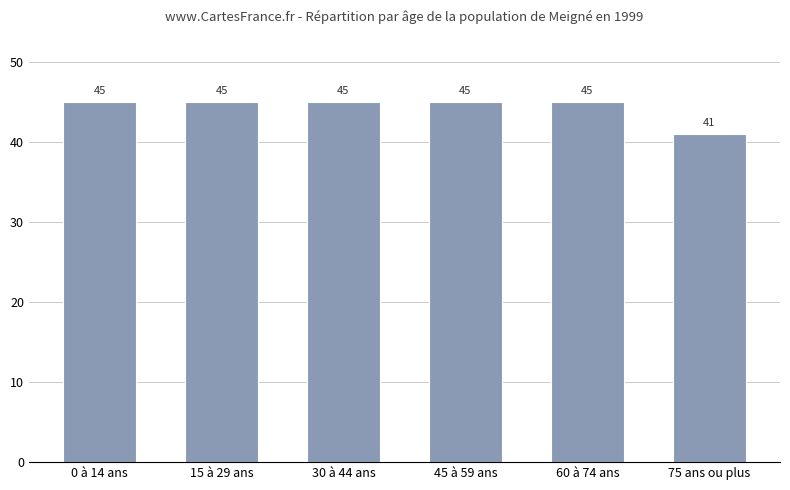

What is the sum of all values?

266